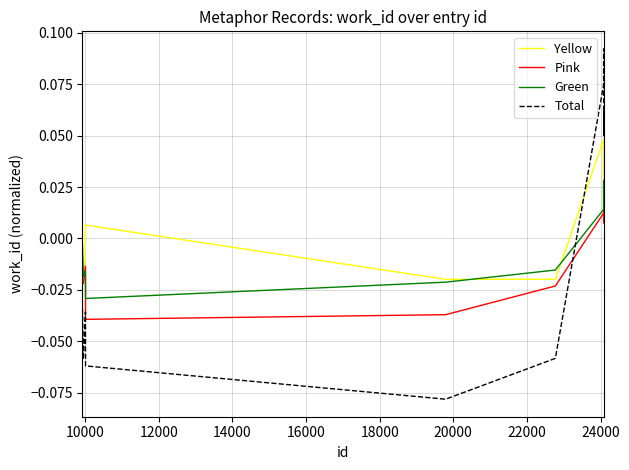

True or false: Total and Yellow intersect in this chart.

True